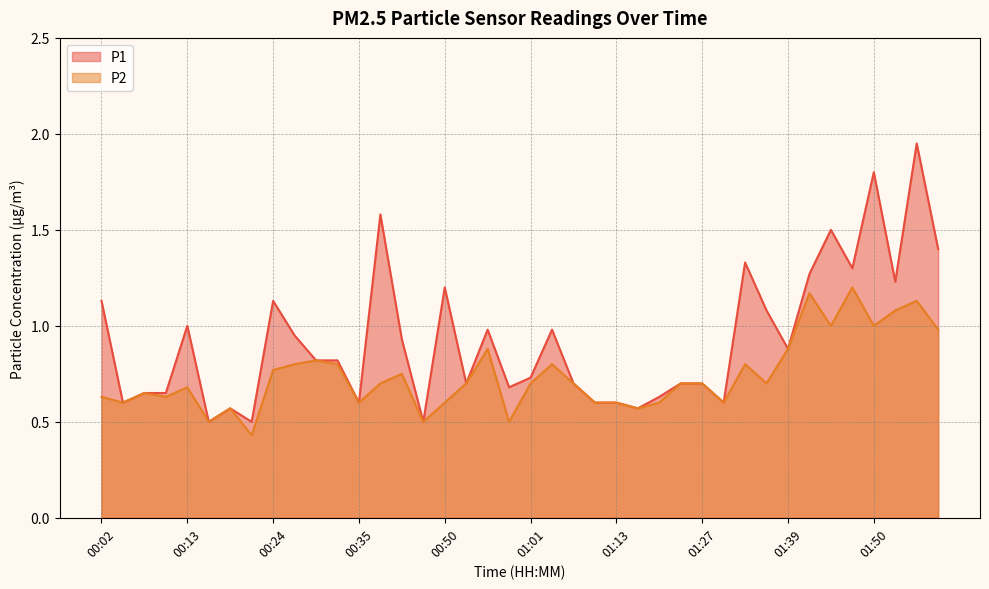

True or false: P1 has a value of 1.6 at 01:39.

False